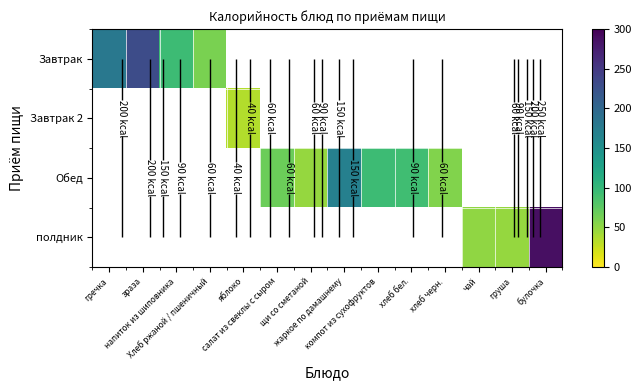

Rank the series by their average value, from lowest to highest.

Завтрак, Завтрак 2, Обед, полдник